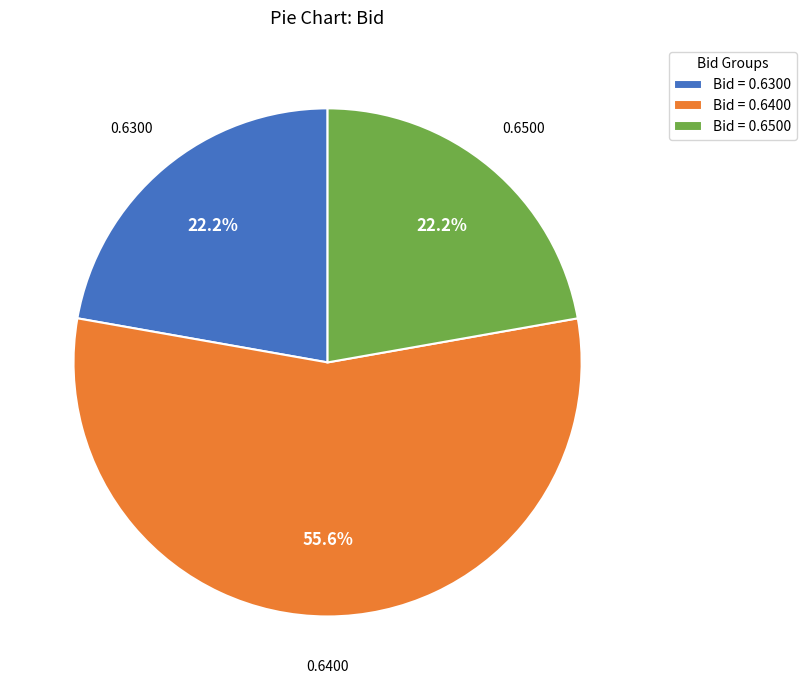

How many segments does this pie chart have?

3